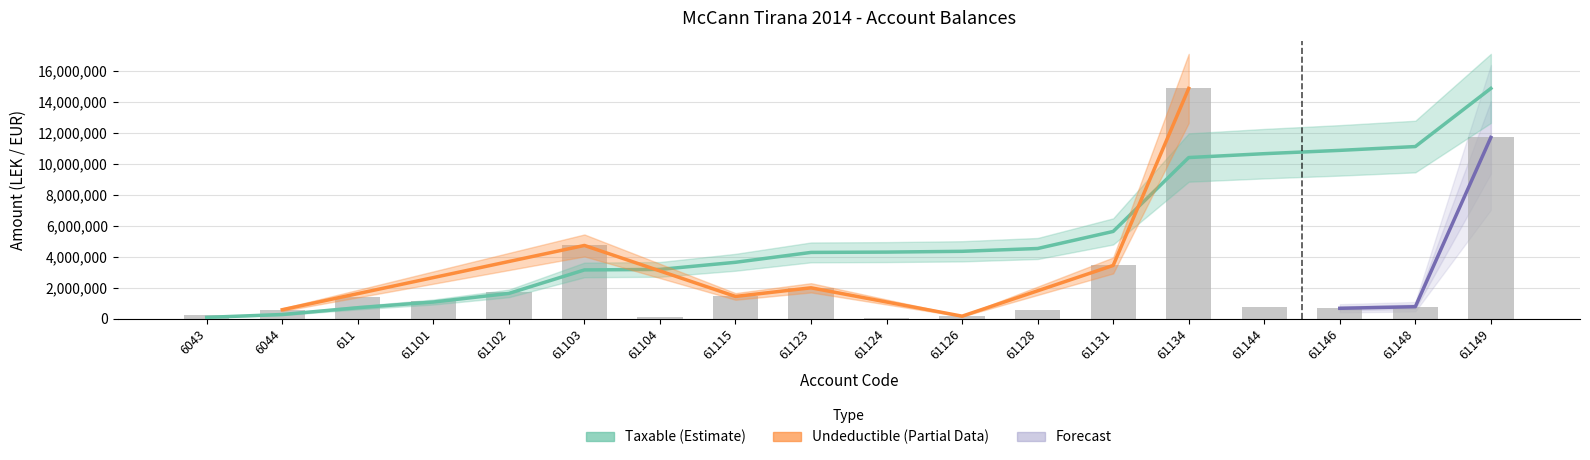

What is the sum of all values?

46384247.1